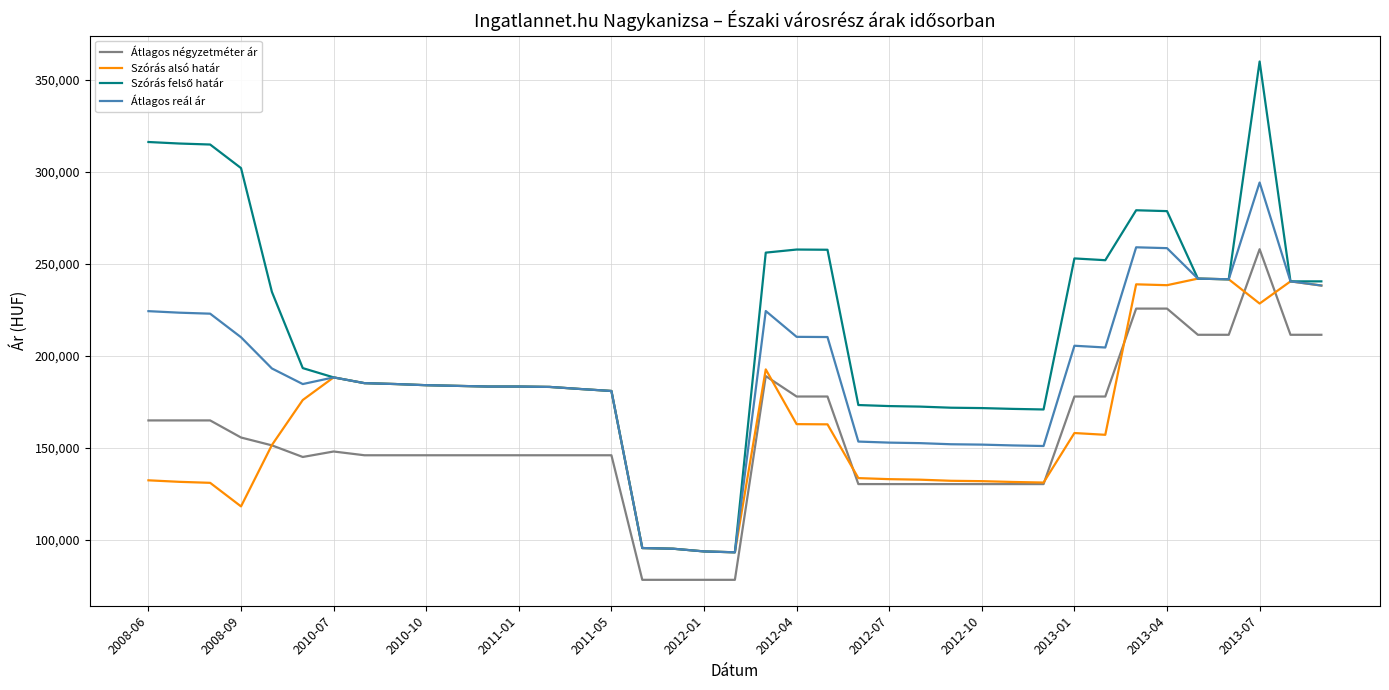

What is the greatest value displayed?

360051